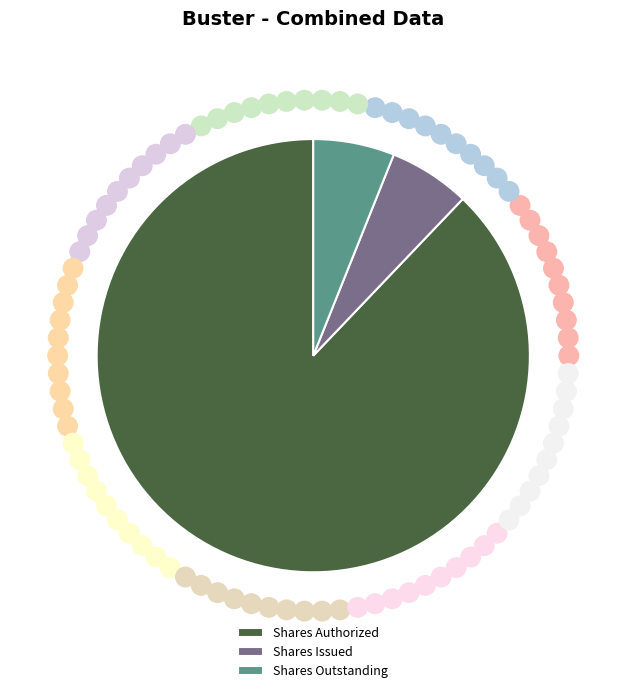

What is the ratio of the value at Shares Authorized to the value at Shares Outstanding?

14.5